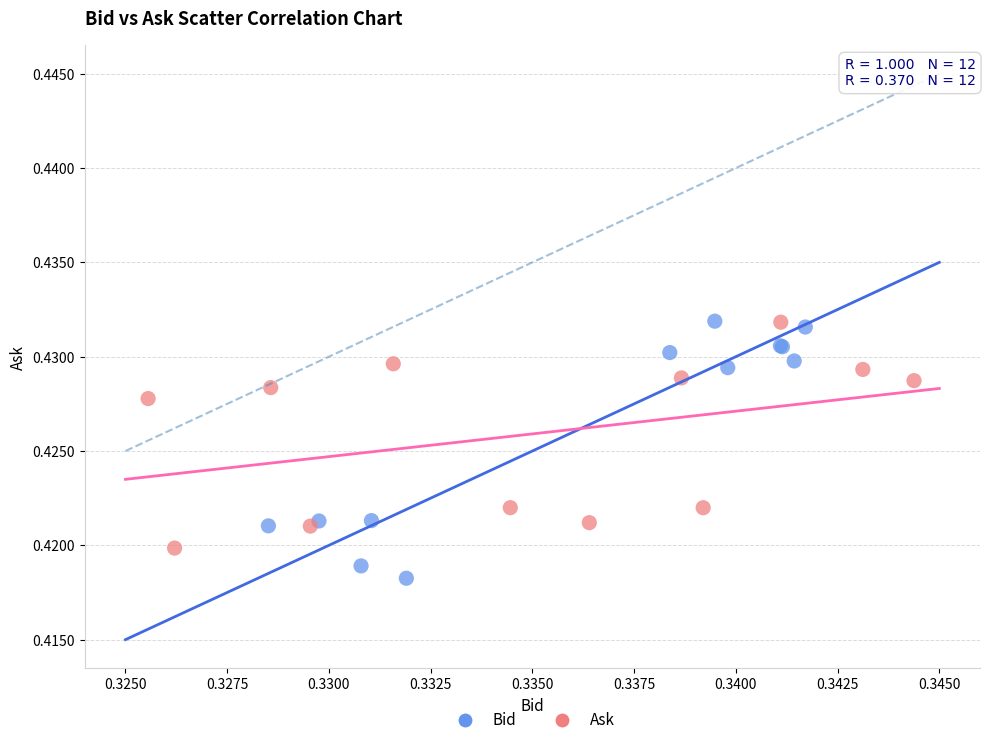

Which series has the largest Y range (max minus min)?

Bid